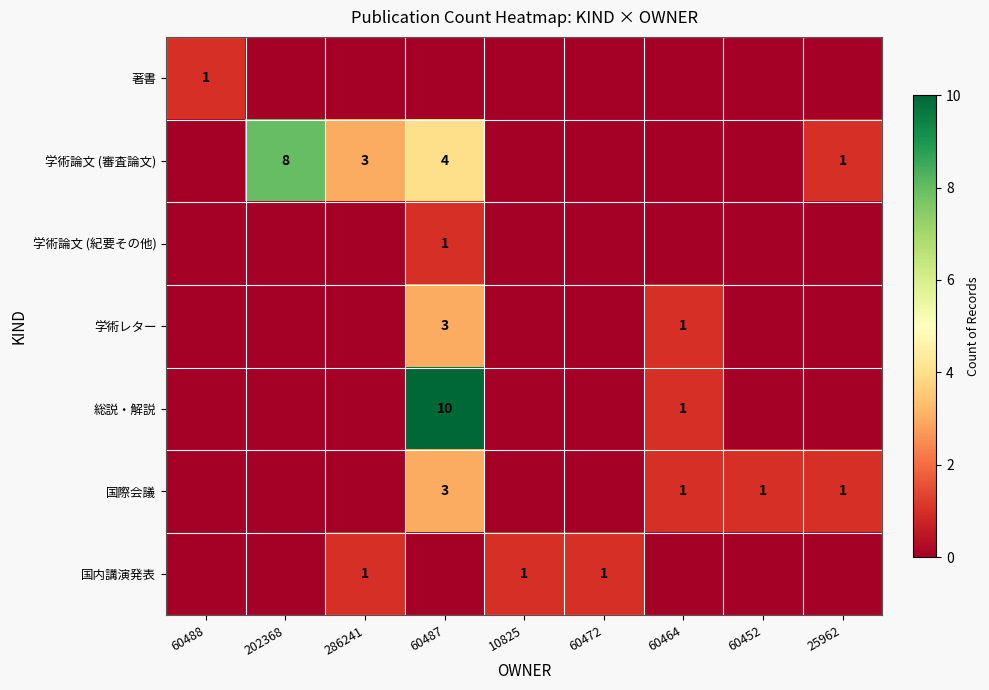

Is it true that 国内講演発表 equals 0 at 286241?

False